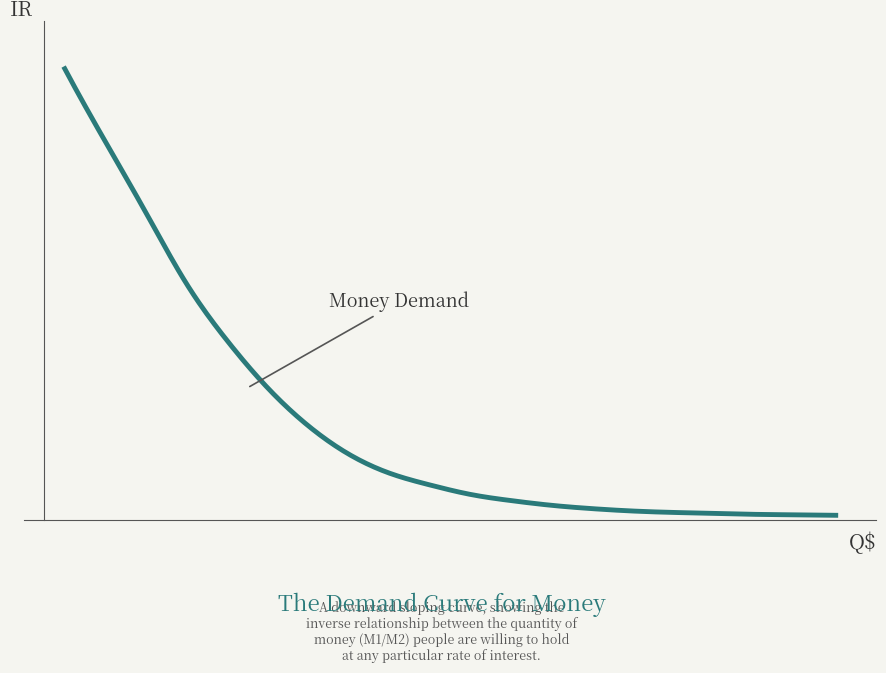

Does the chart have visible grid lines?

No